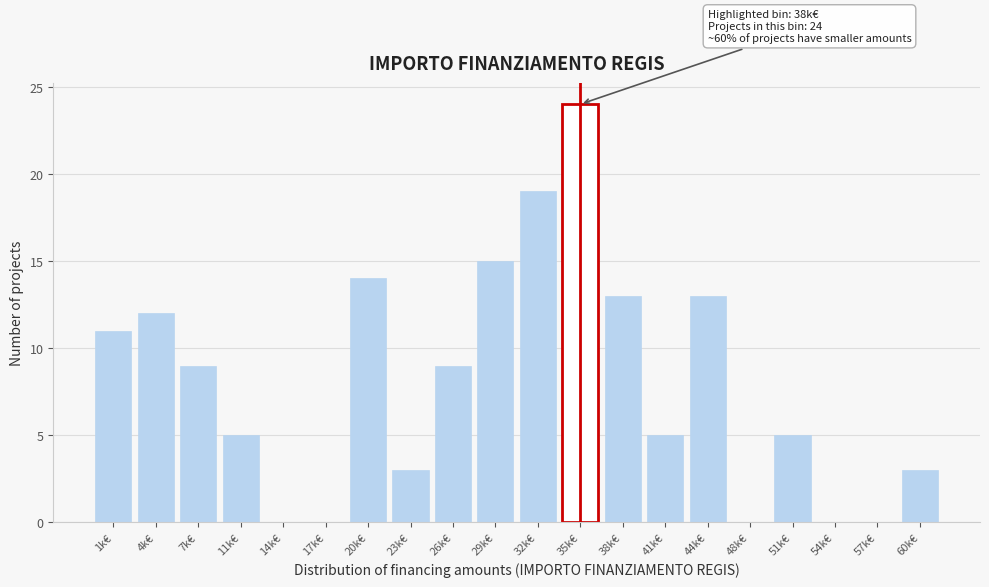

Reading left to right, list all the values displayed in this chart.

1k€=11	4k€=12	7k€=9	11k€=5	14k€=0	17k€=0	20k€=14	23k€=3	26k€=9	29k€=15	32k€=19	35k€=24	38k€=13	41k€=5	44k€=13	48k€=0	51k€=5	54k€=0	57k€=0	60k€=3